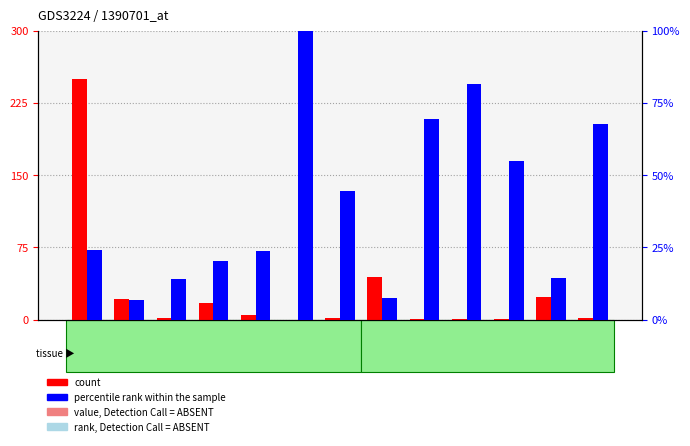

Between 30600 and 31100, which series saw the biggest shift?

count